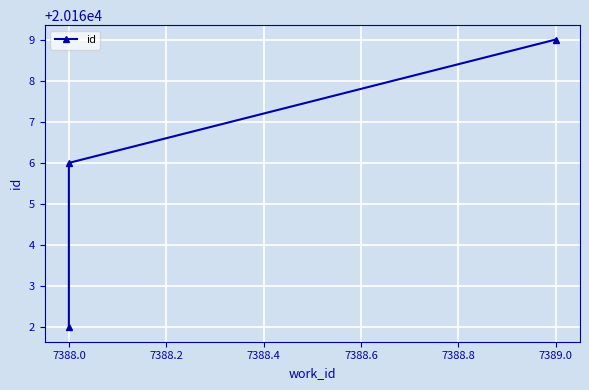

Between 7387.8 and 7388.0, which is larger?

7388.0